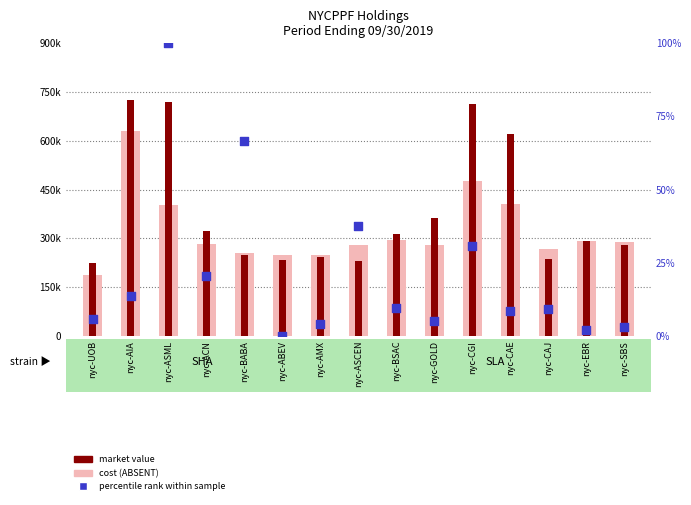

Is the value of cost at nyc-ACN greater than the value of percentile rank within the sample at nyc-ASCEN?

Yes